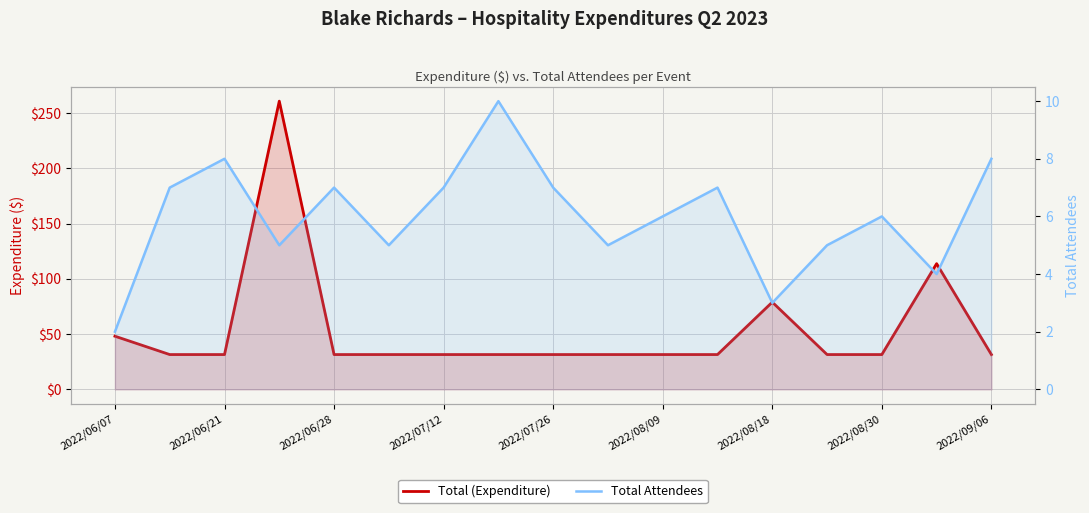

List the series in order of their overall mean, highest first.

Total (Expenditure), Total Attendees